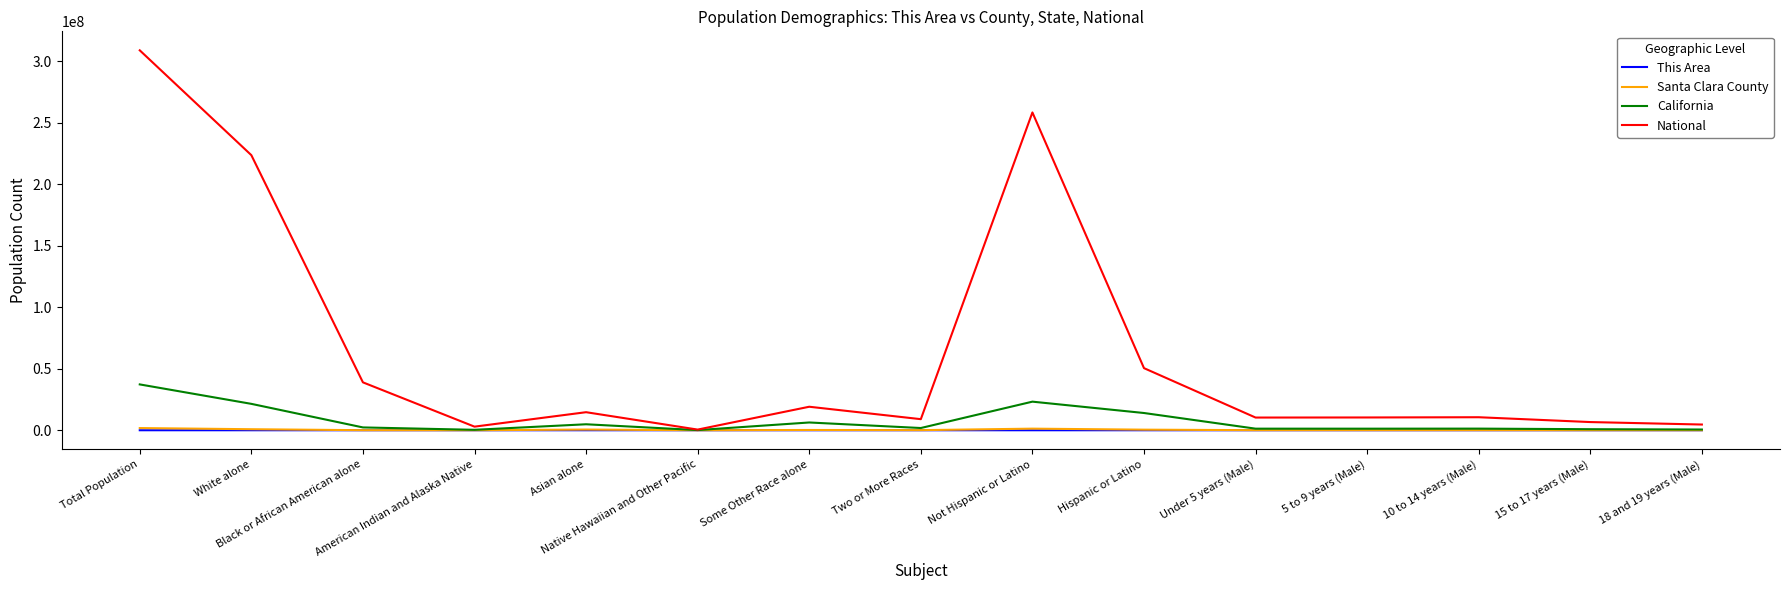

Which series has the largest range (max minus min)?

National